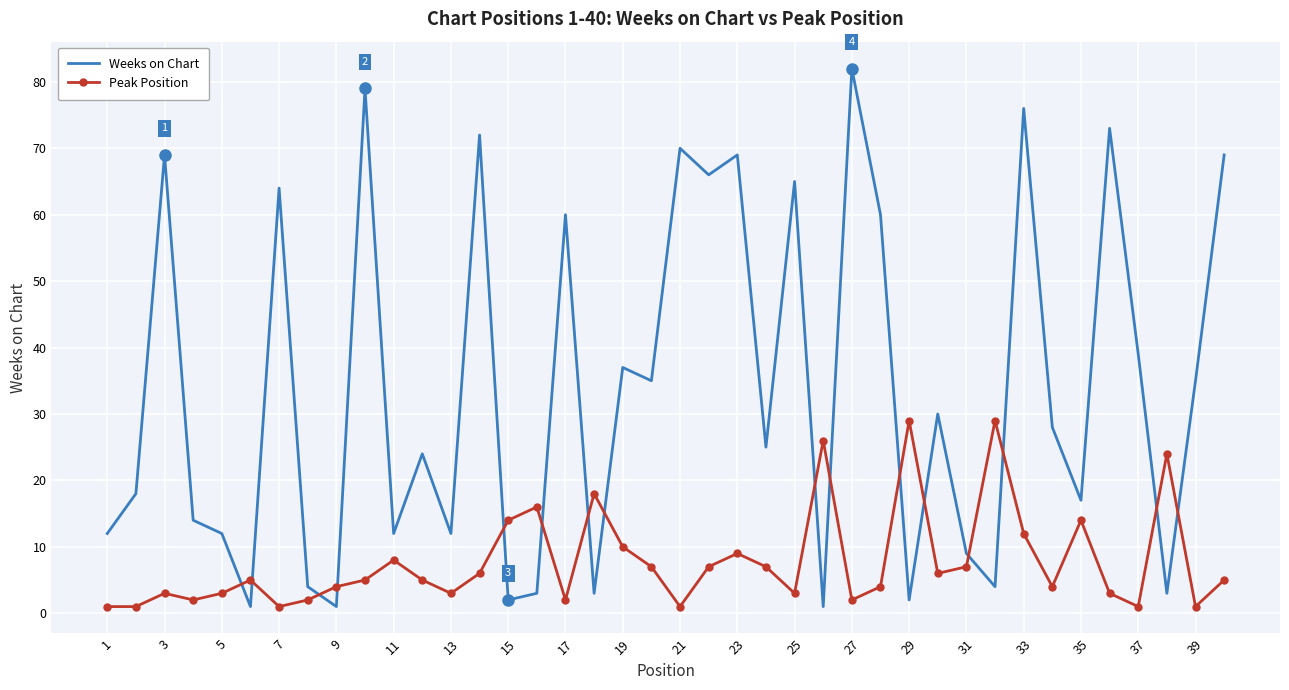

What is the maximum value shown in the chart?

82